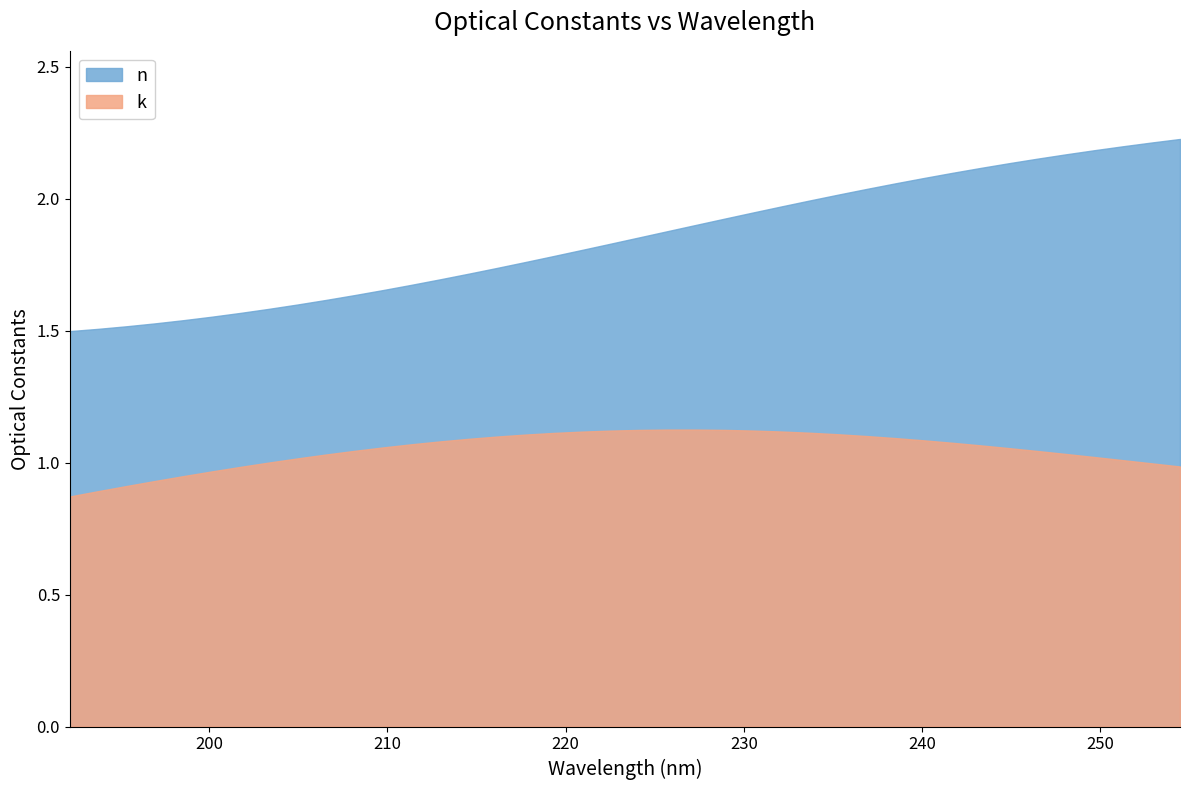

What is the label of the 4th point from the right?

36